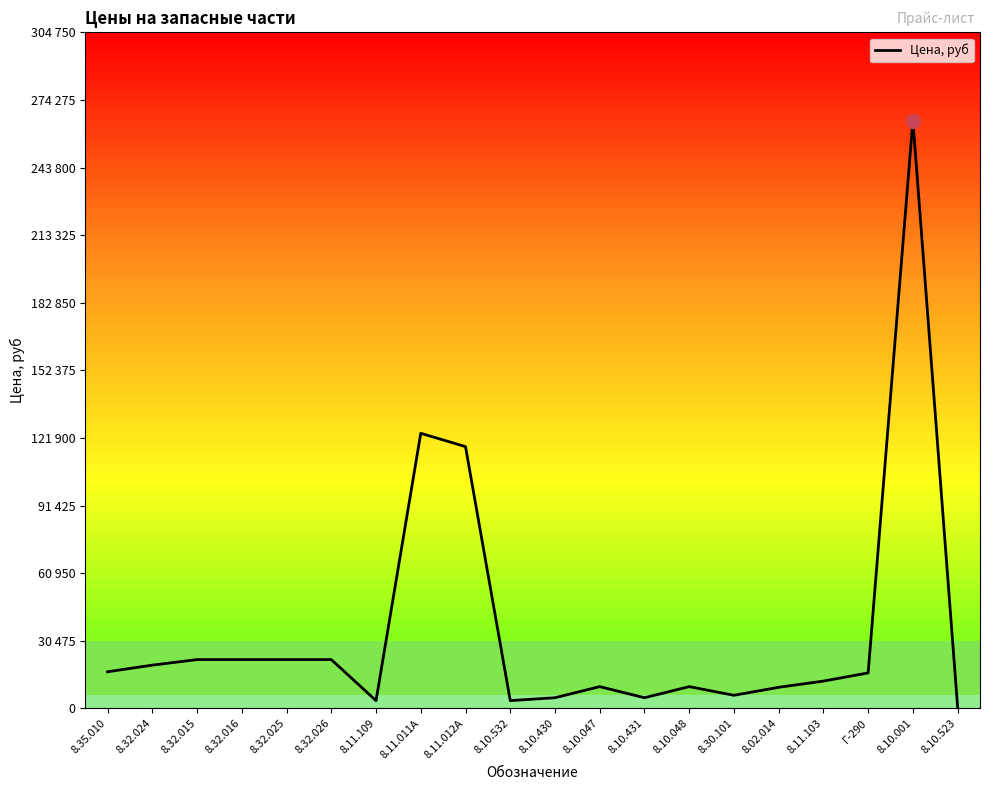

True or false: the data shows 16000 at Г-290.

True